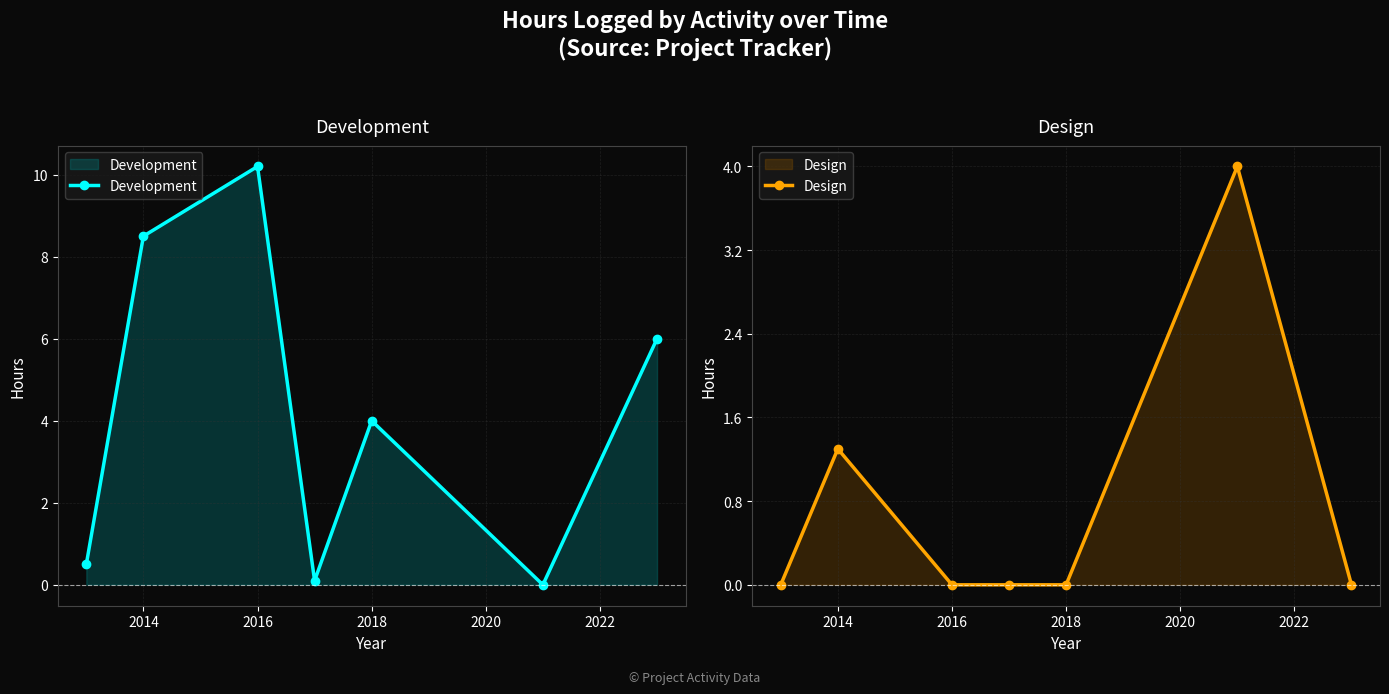

True or false: Design has a value of 0.3 at 2014.

False